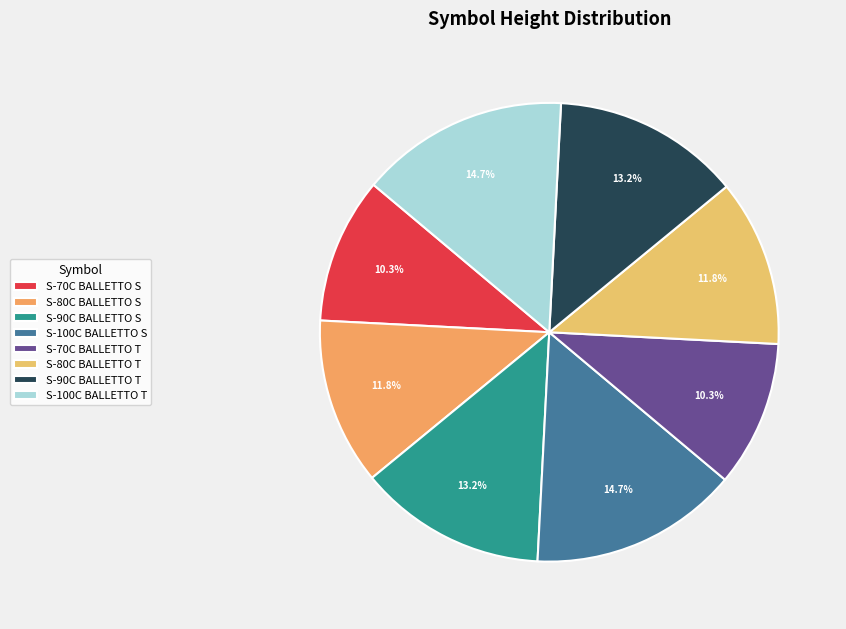

Is there a majority slice in this chart?

No